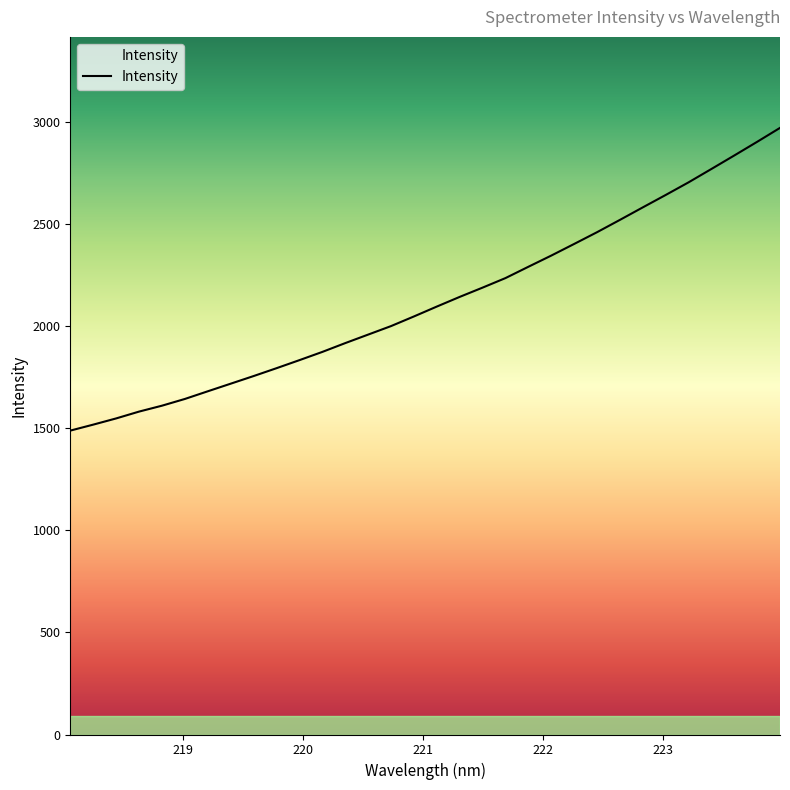

What is the difference between the maximum and minimum values?

1481.8